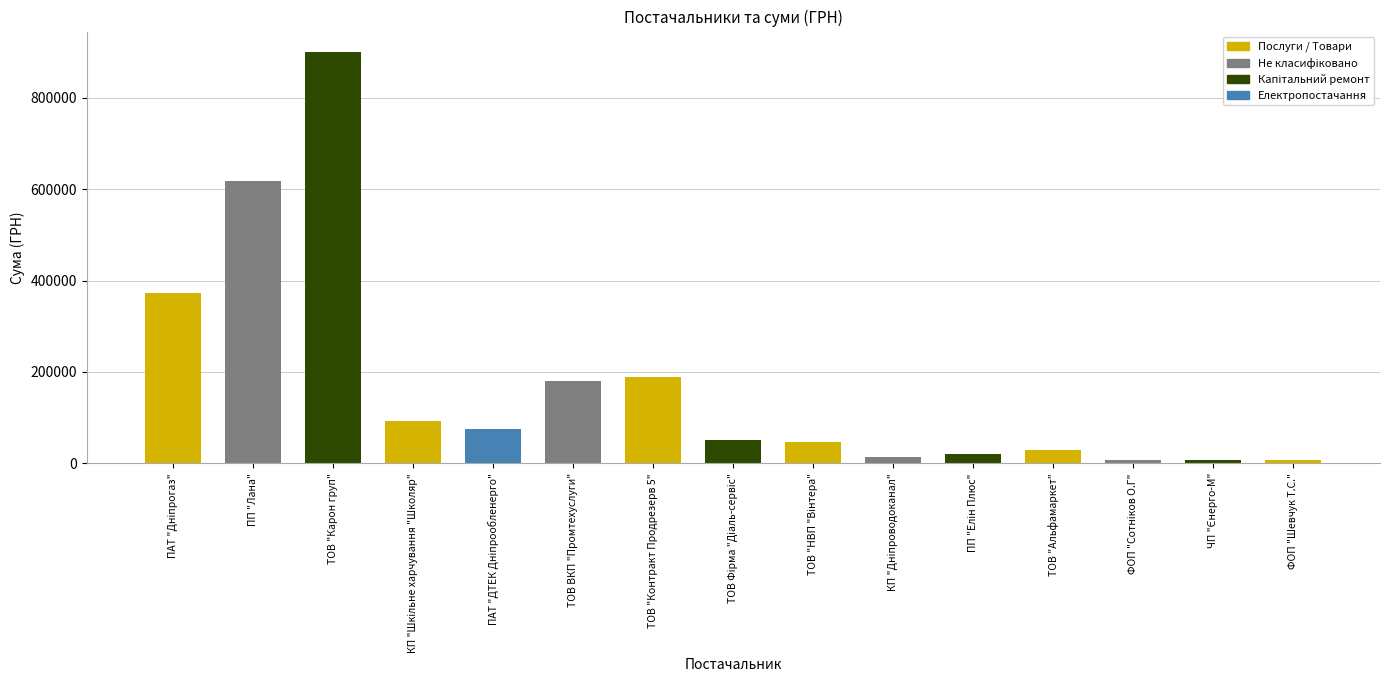

Which label corresponds to the largest value in the chart?

ТОВ "Карон груп"